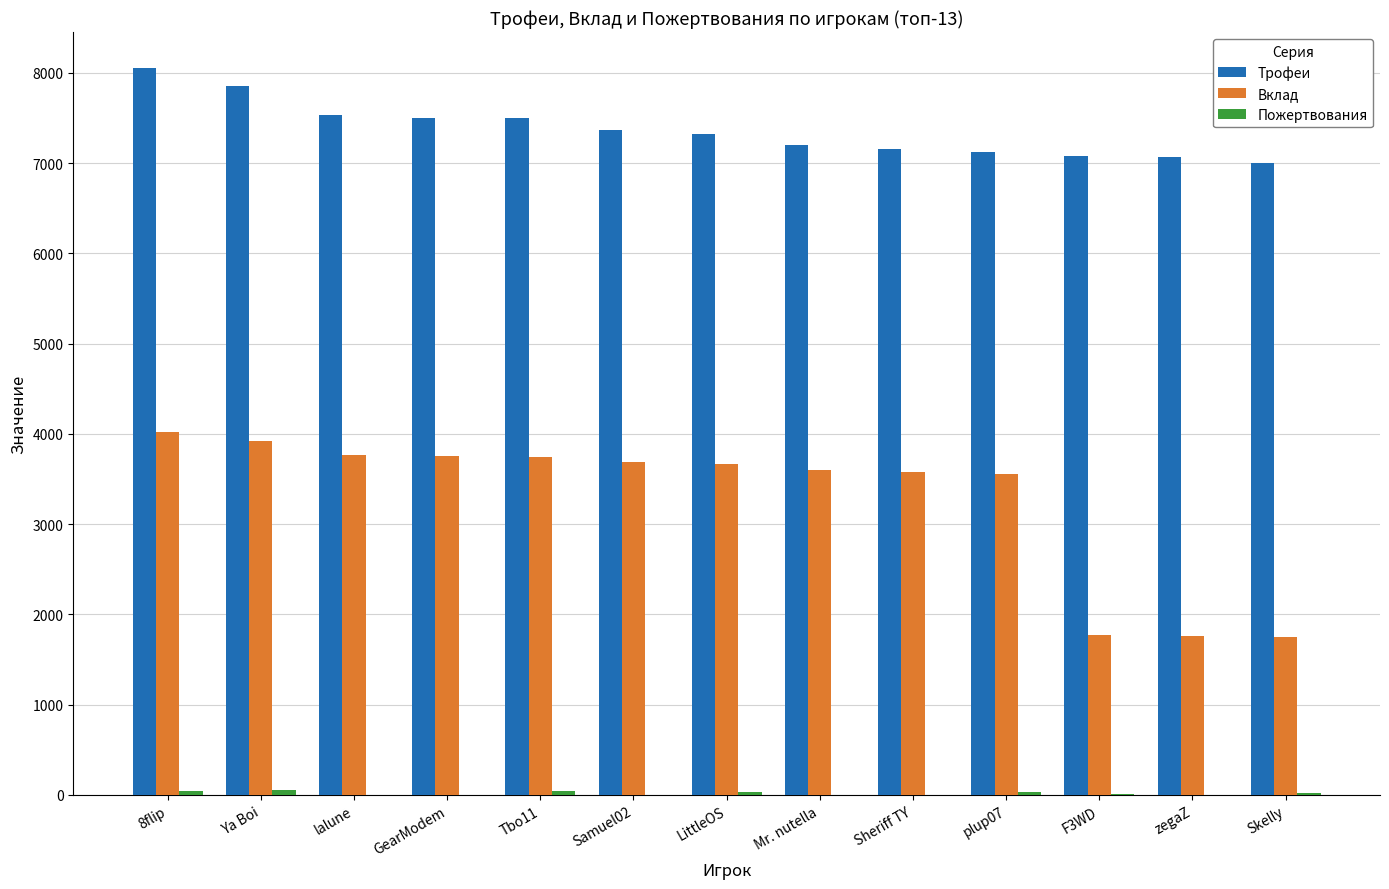

The Трофеи series shows 3294 at LittleOS. True or false?

False